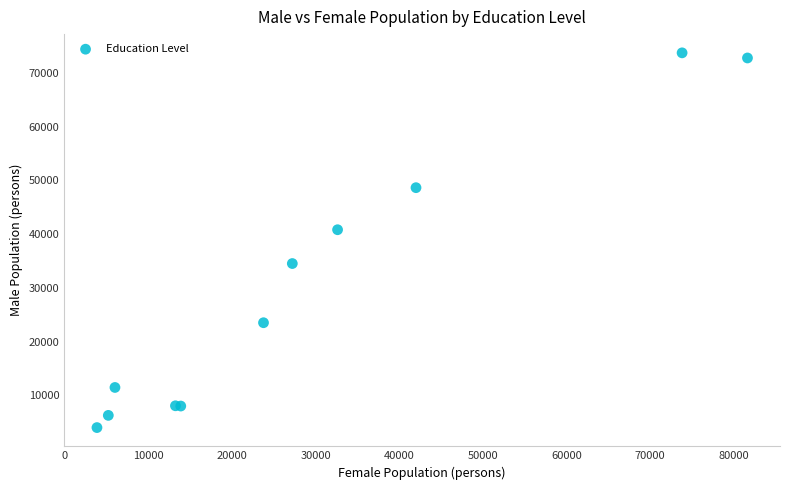

What Y value in the scatter plot is closest to 38877?

40827.9